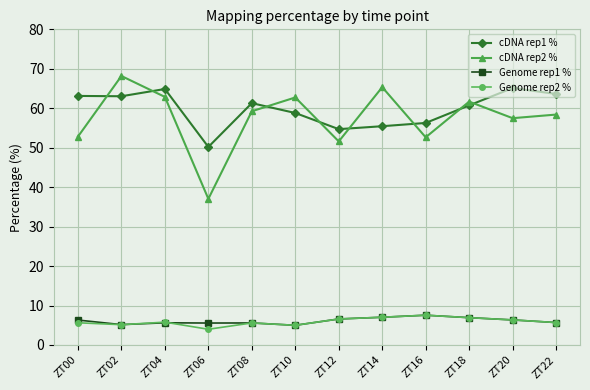

What value does the cDNA rep1 % series have at ZT18?

60.7